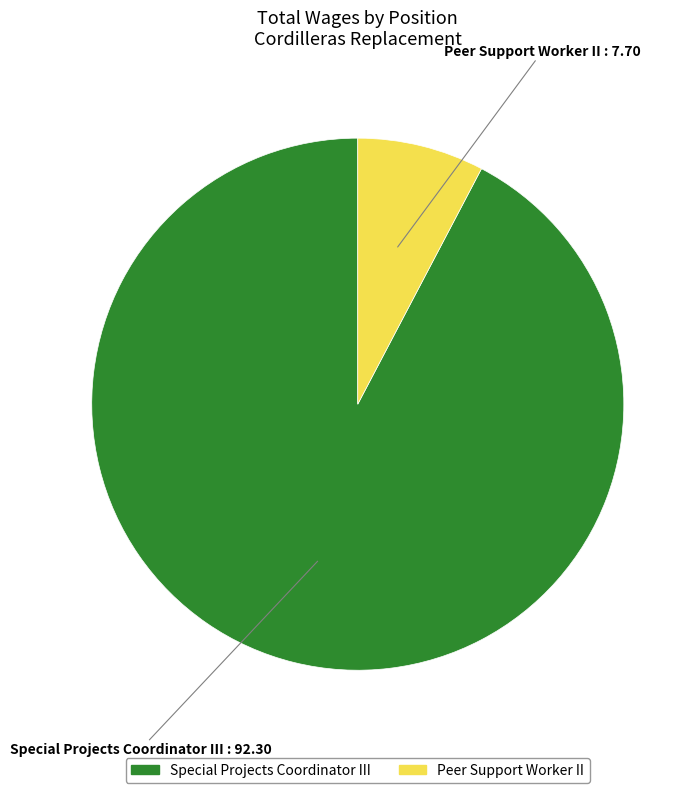

Is it true that Peer Support Worker II is 16% of the pie?

False